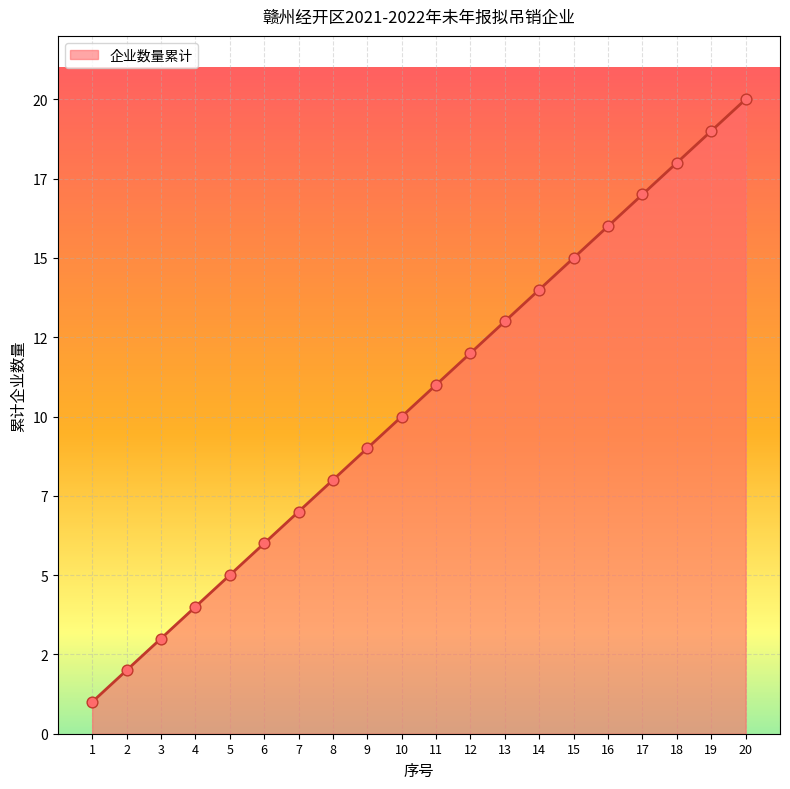

What is the ratio of the value at 19 to the value at 18?

1.1